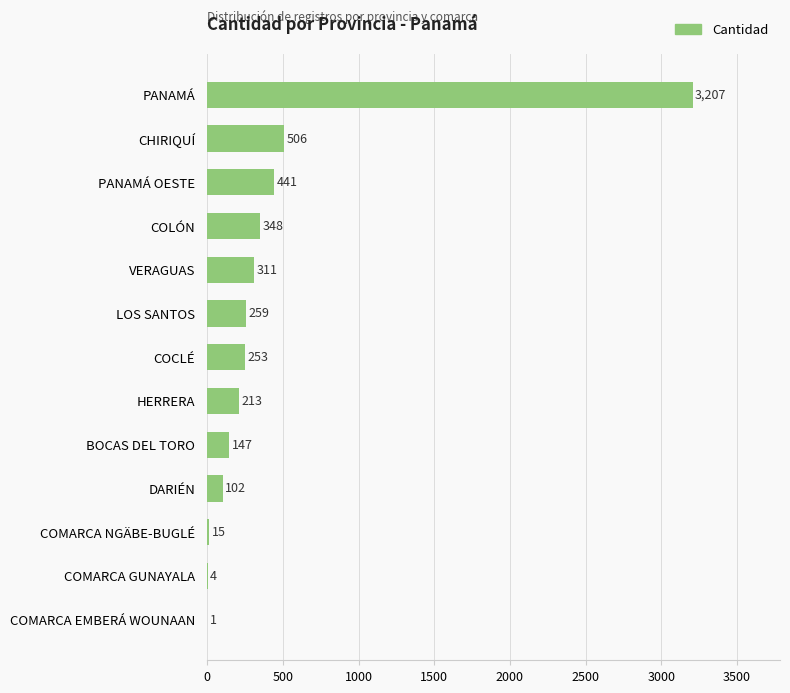

Does the chart contain stacked bars?

No